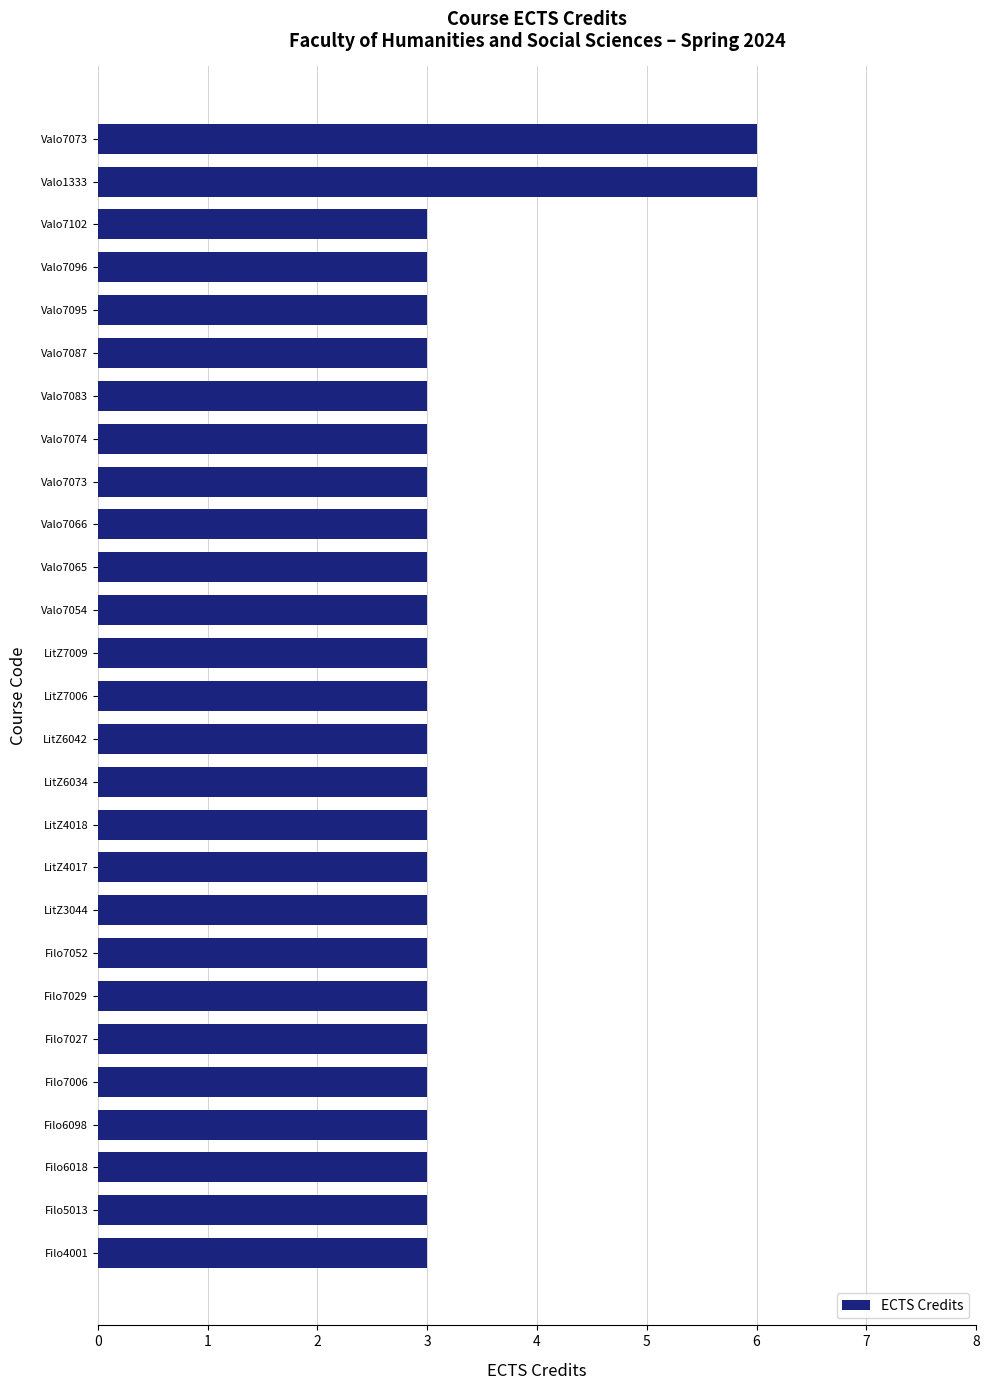

How many bars are there in total?

27